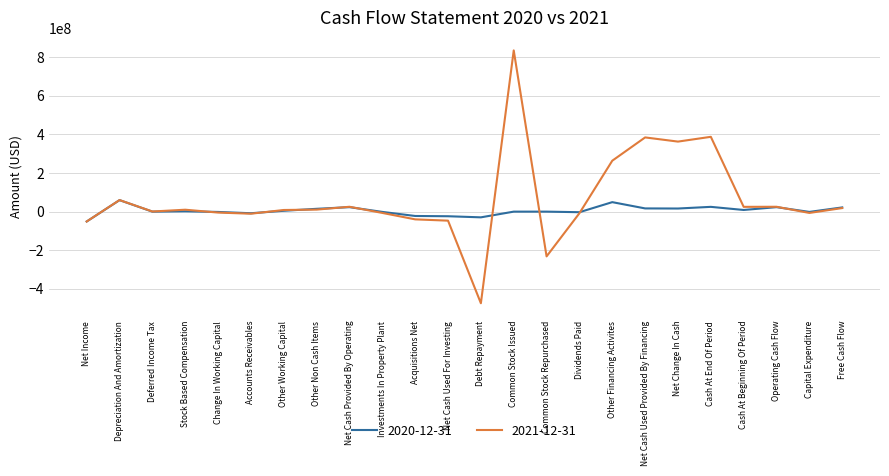

Does the chart have visible grid lines?

Yes